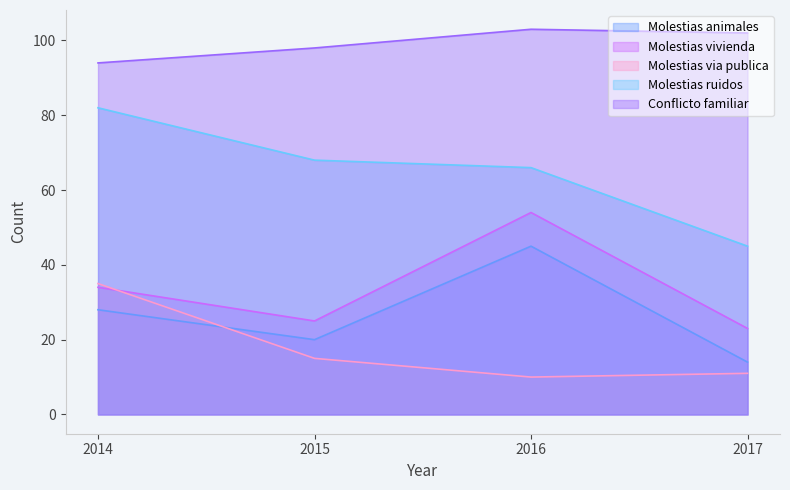

True or false: Molestias ruidos has a value of 66 at 2016.

True